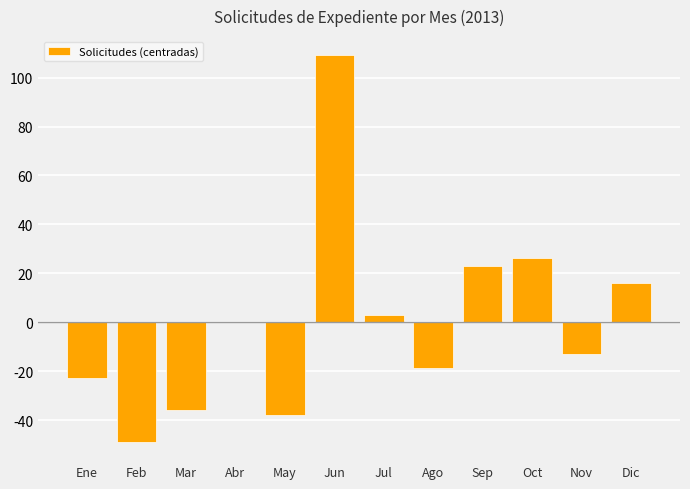

Read the value at Nov.

-12.9